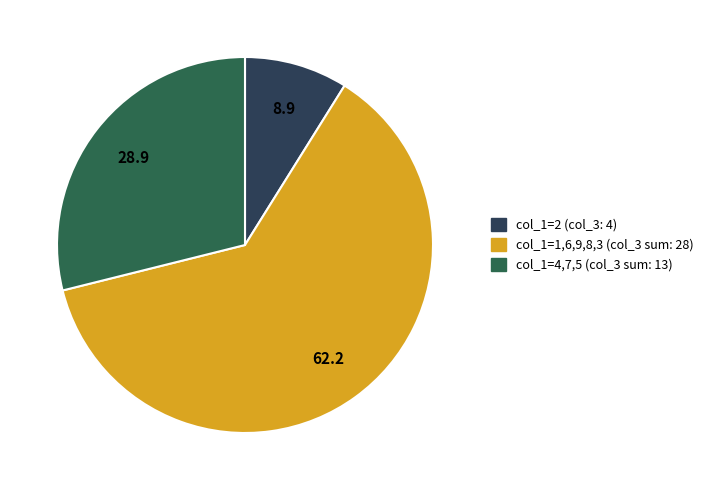

Combined, do col_1=1,6,9,8,3 (col_3 sum: 28) and col_1=2 (col_3: 4) account for over 50%?

Yes